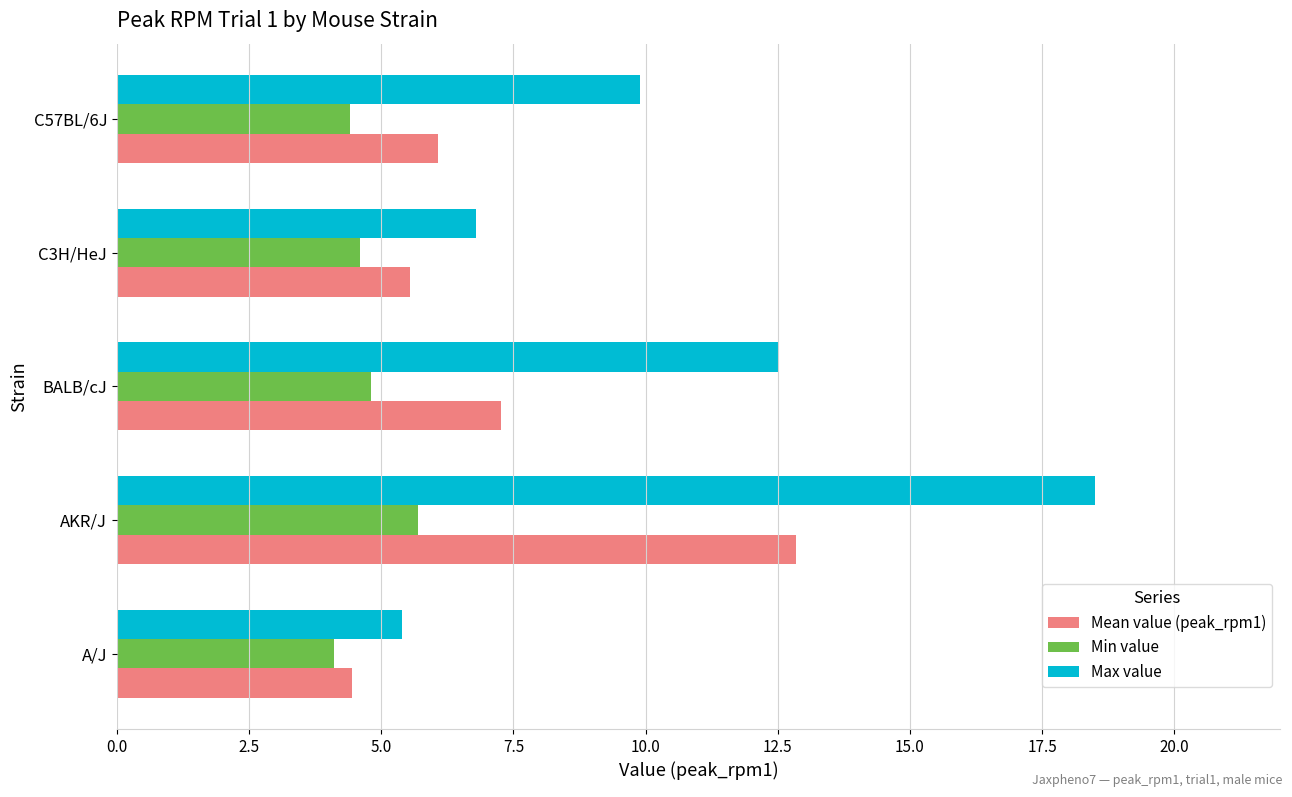

What is the sum of the Max value values at C3H/HeJ and C57BL/6J?

16.7